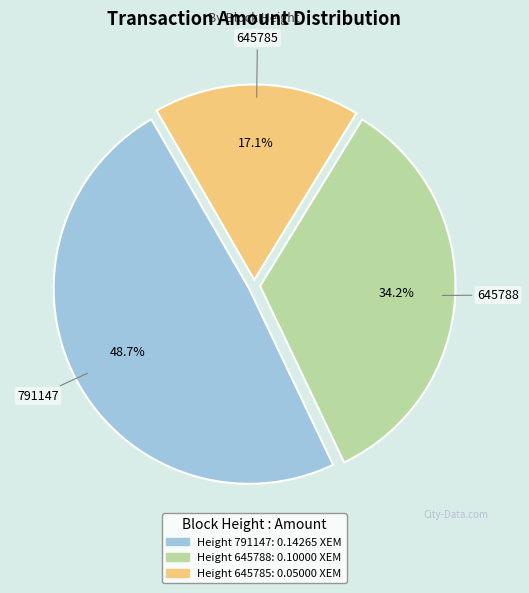

Is there a majority slice in this chart?

No